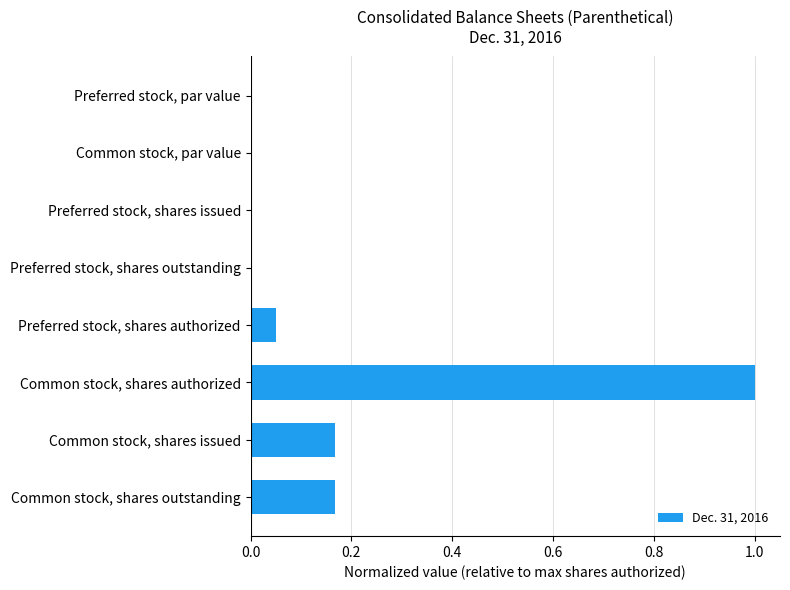

What is the greatest value displayed?

1.0